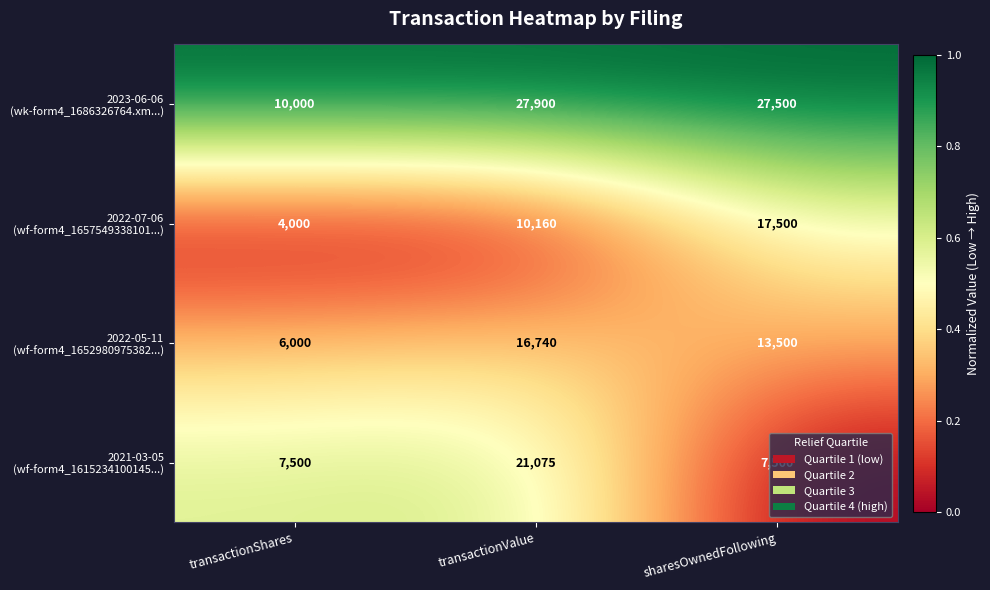

Which label corresponds to the smallest value in the chart?

transactionShares